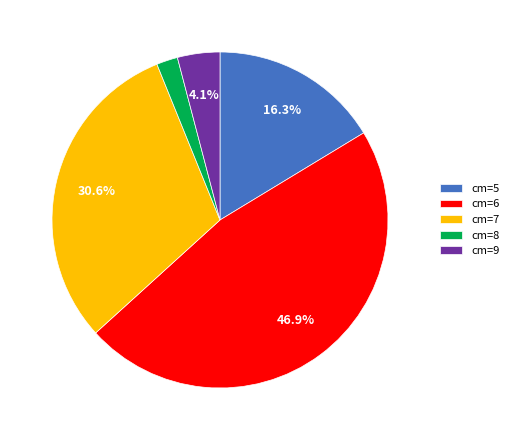

To the nearest percent, what portion does cm=9 represent?

4%